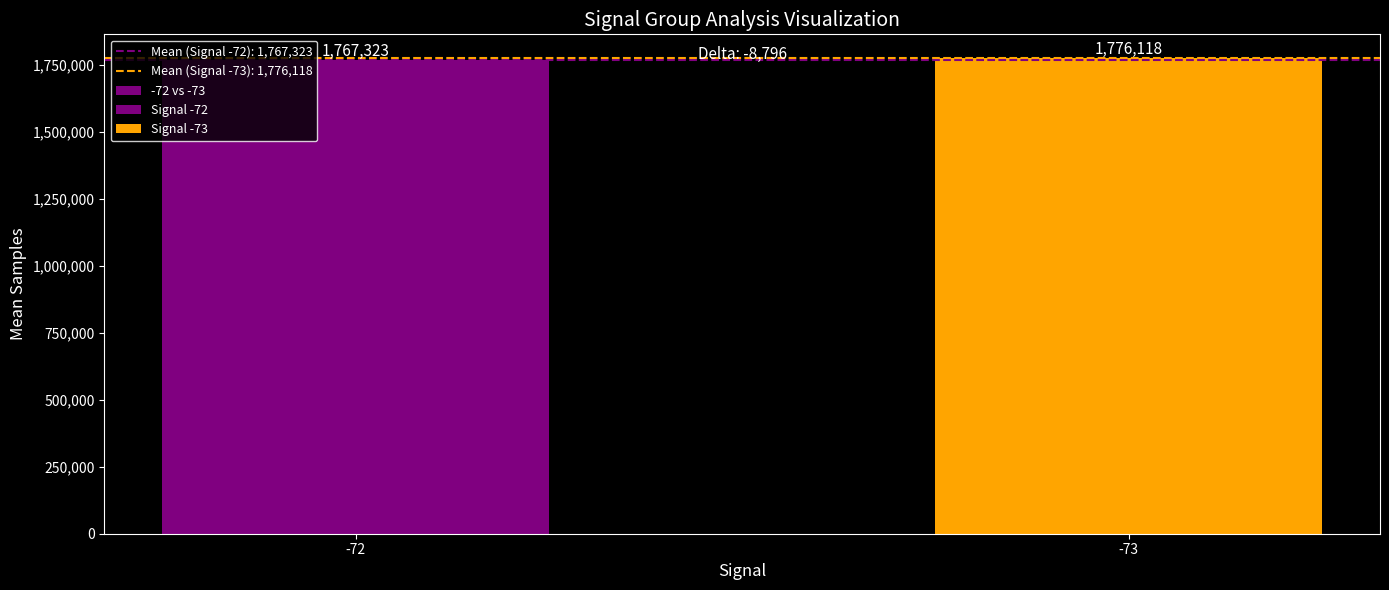

The chart shows a value of 1776118.3 at -73. True or false?

True